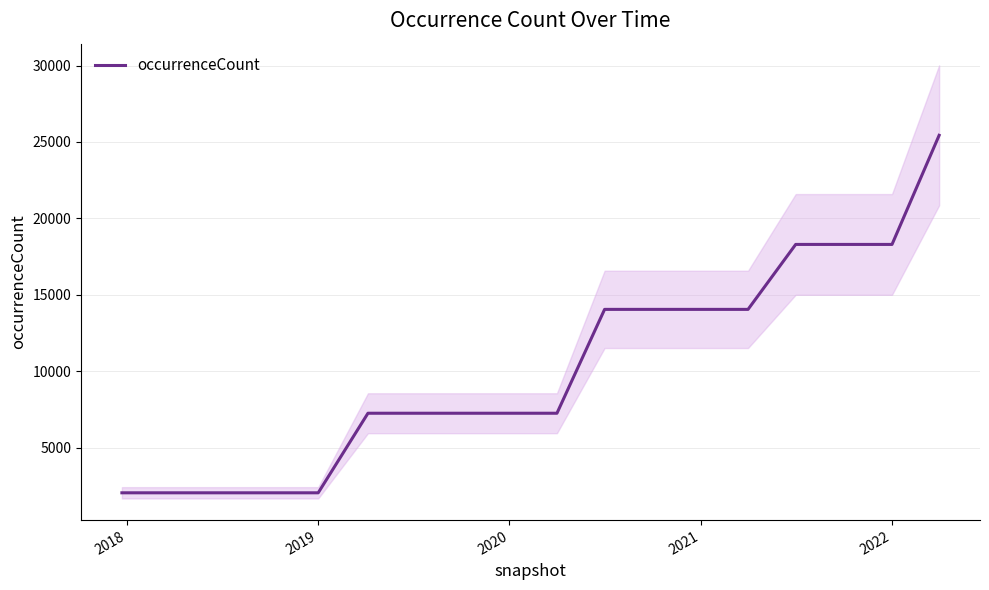

What is the lowest value of the occurrenceCount series?

2049